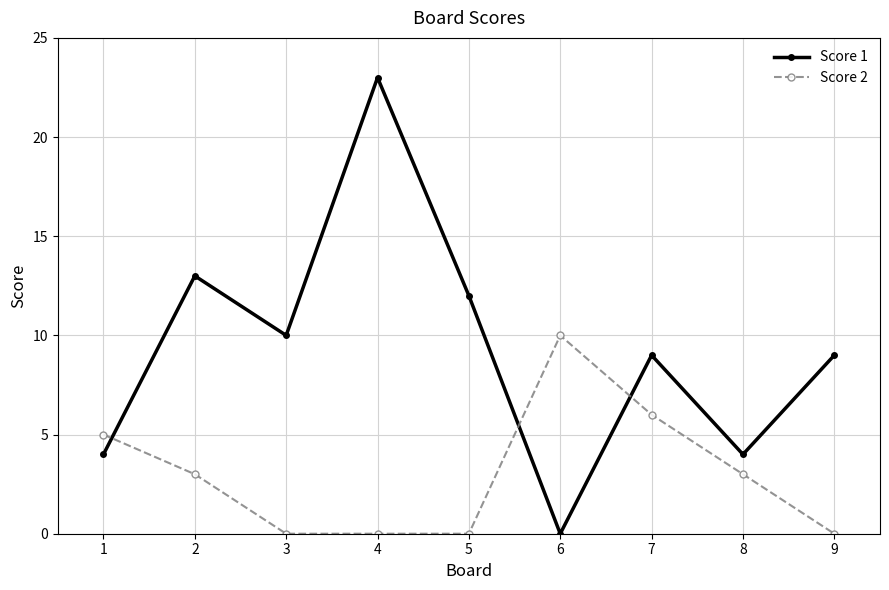

Which category has the highest value across all series?

4